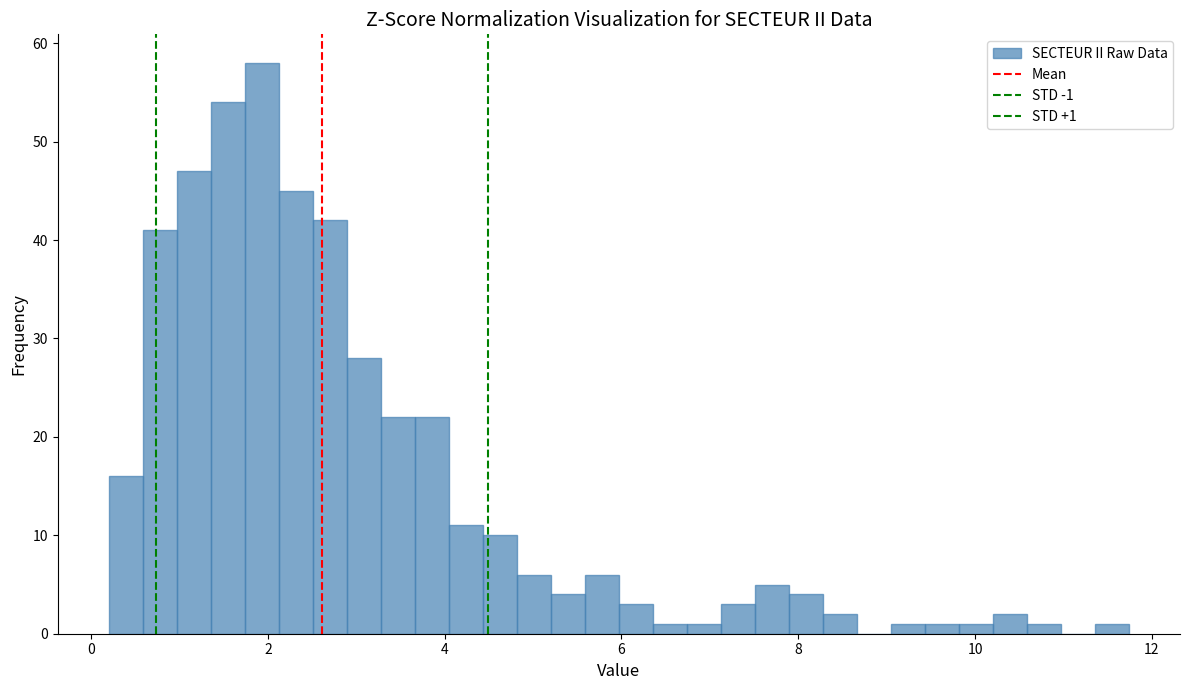

Read against the x-axis, roughly where is the centre of the tallest bar?

2.0